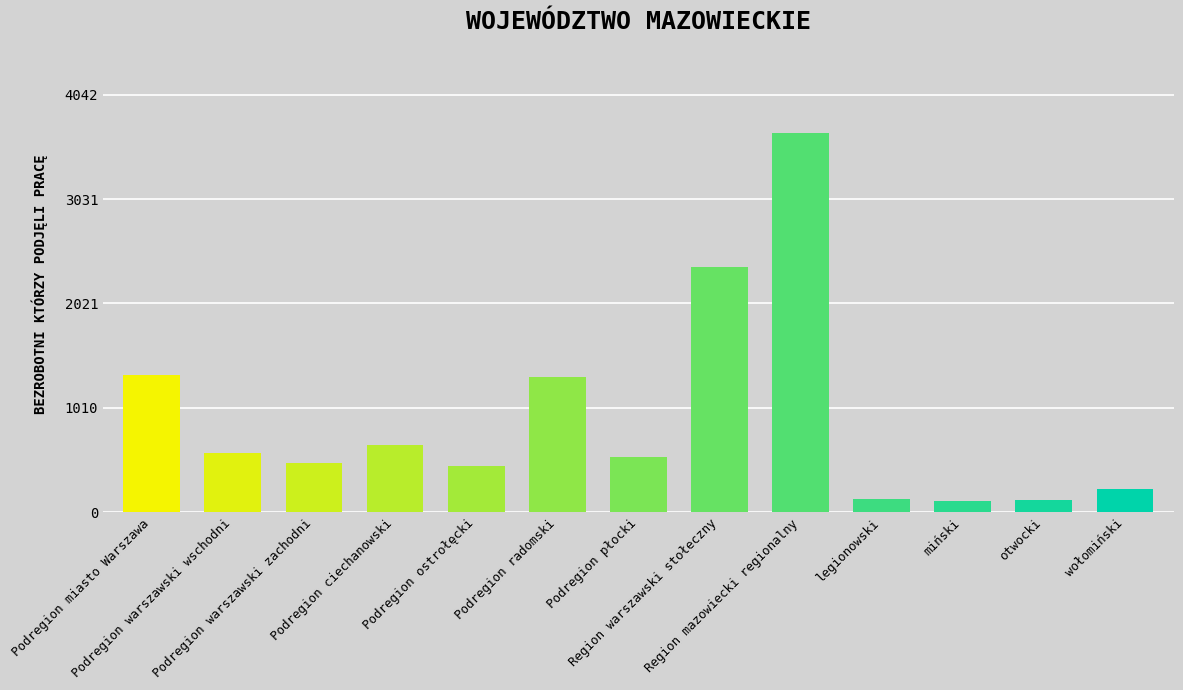

What is the value of the 13th bar from the left?

227